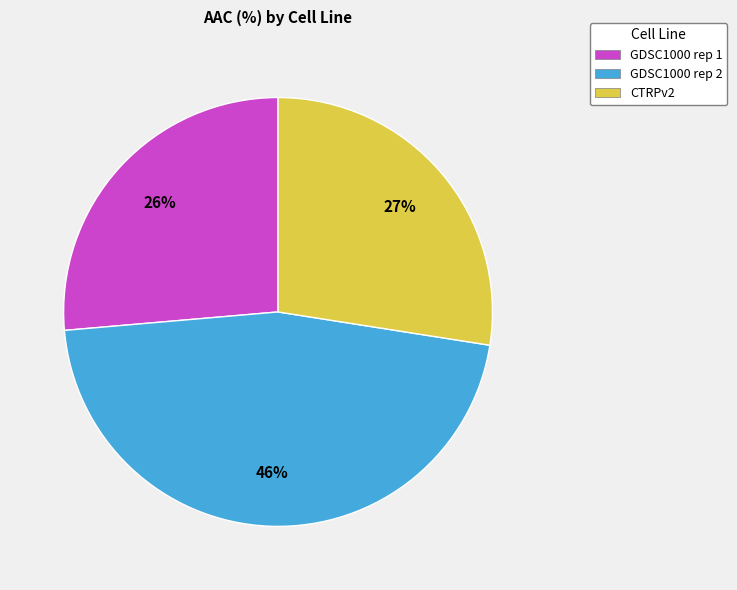

Is the sum of GDSC1000 rep 2 and CTRPv2 greater than half?

Yes